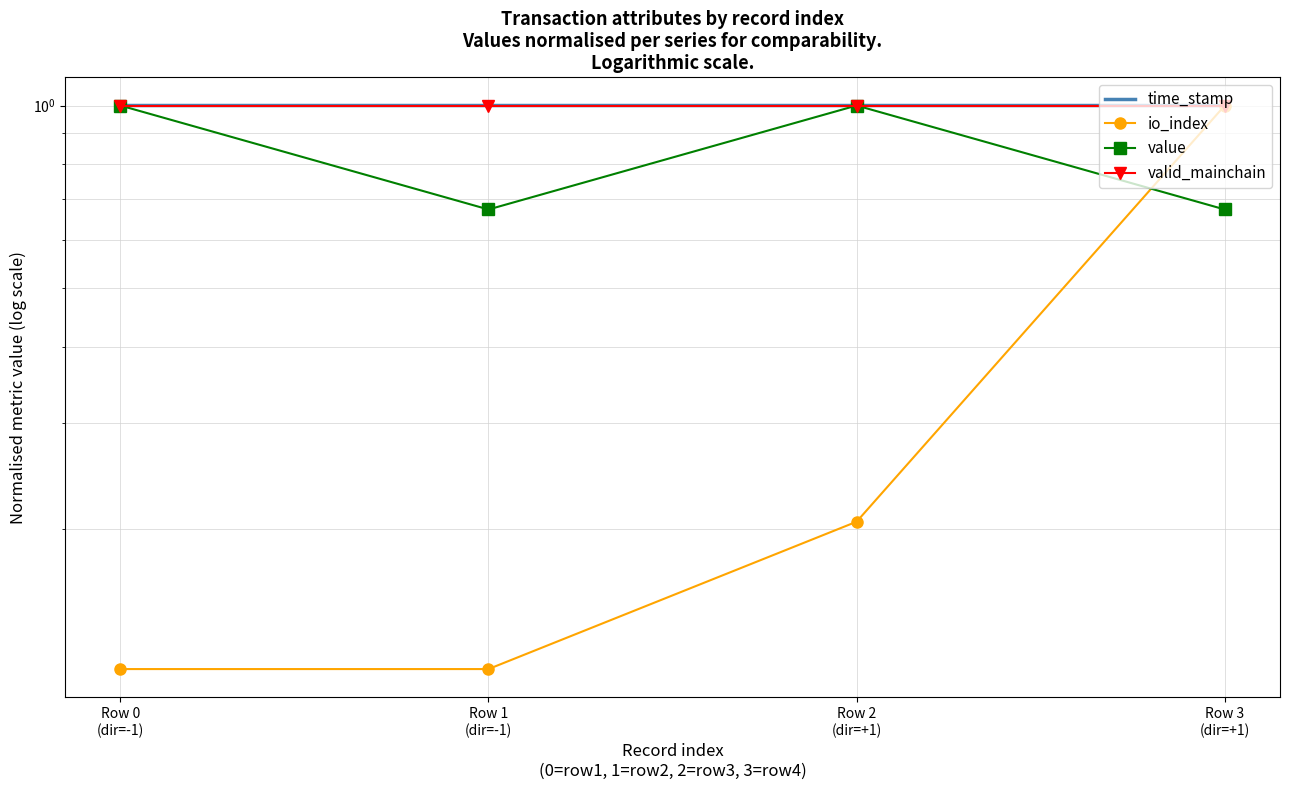

What is the difference between the highest and lowest values at Row 1
(dir=-1)?

0.9